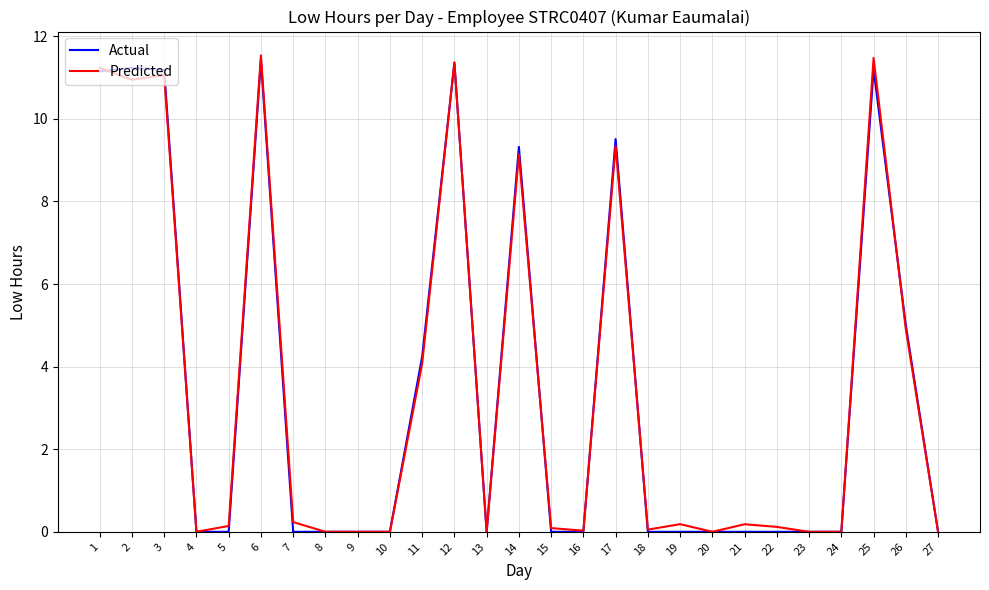

Is it true that Actual equals 0.0 at 24?

True